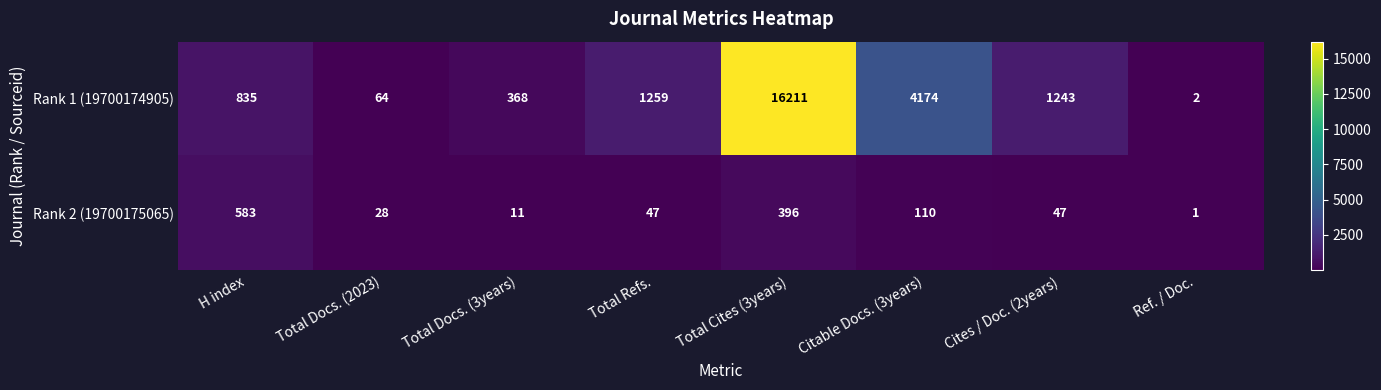

Which category has the lowest value in the Rank 1 (19700174905) series?

Ref. / Doc.